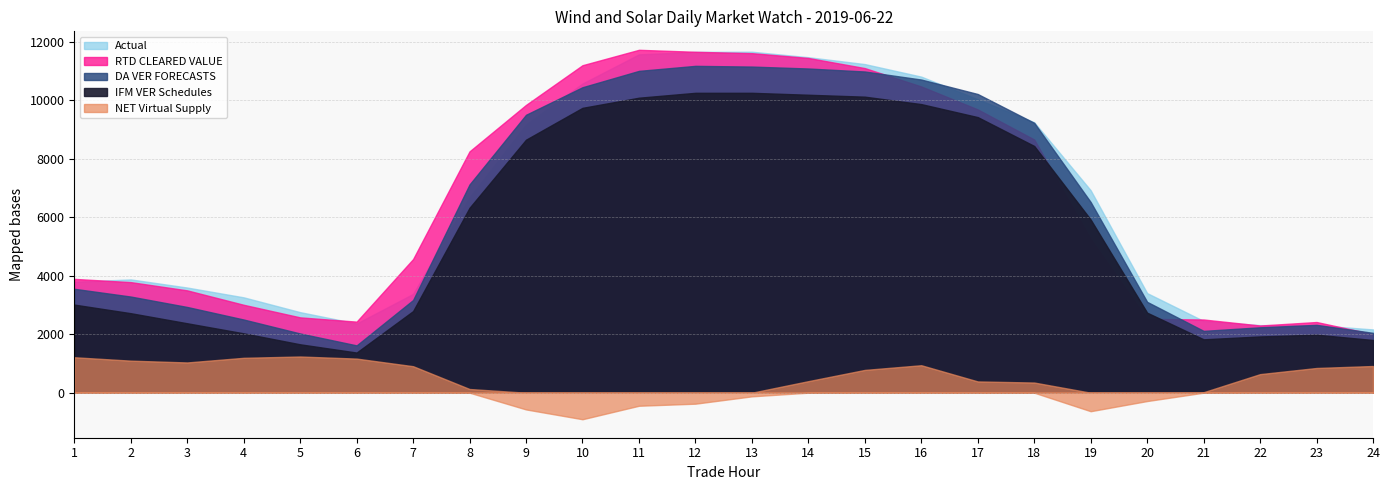

True or false: IFM VER Schedules has a value of 13309.8 at 11.

False